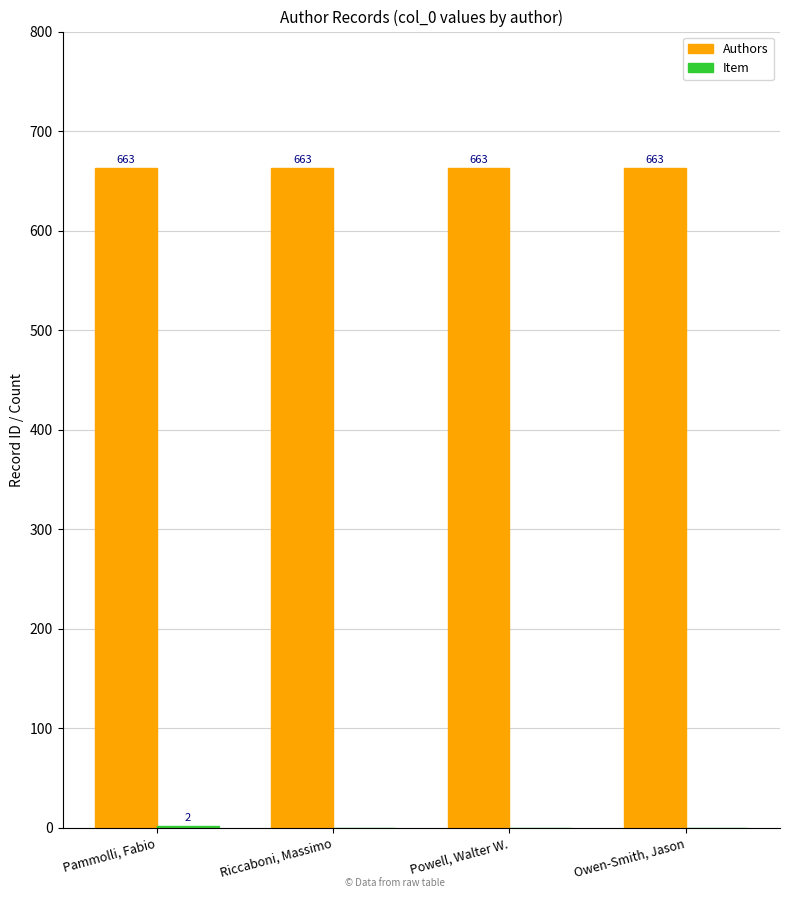

What is the greatest value displayed?

663